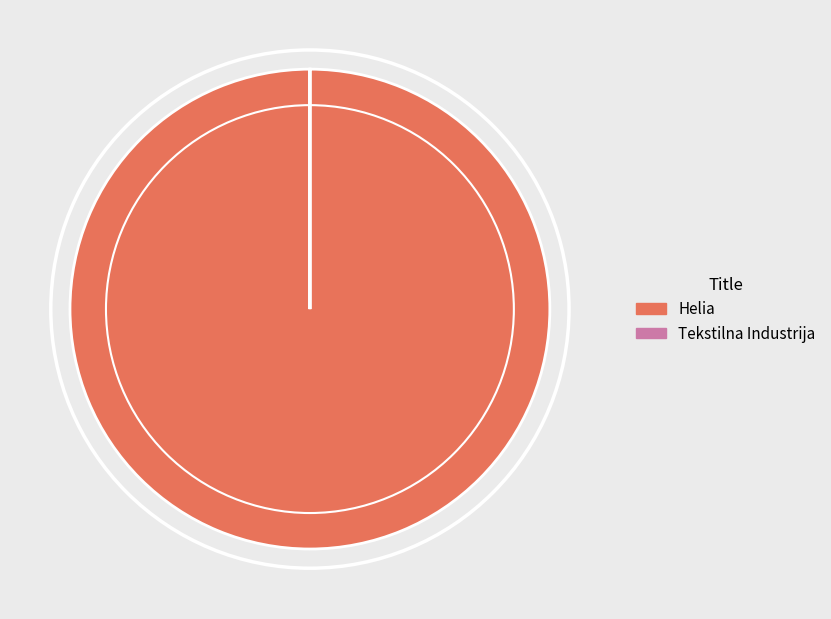

Which category has the biggest portion of the pie?

Helia